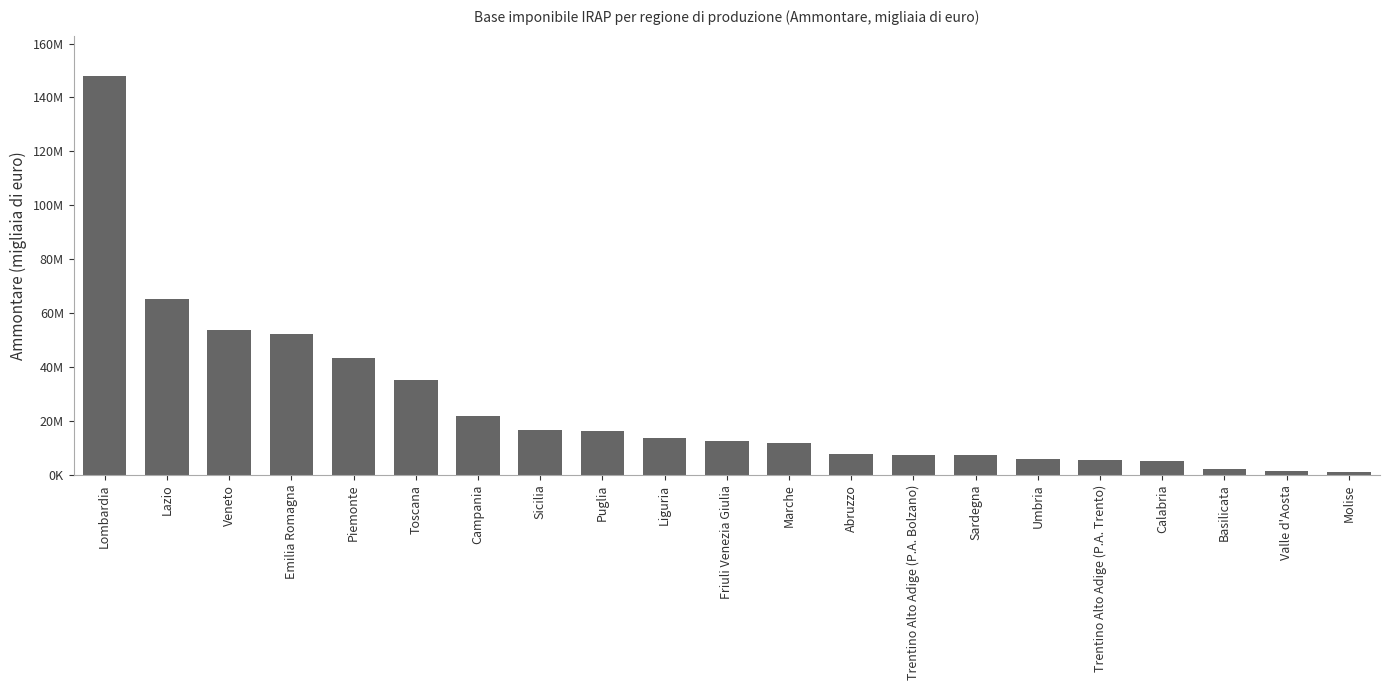

Are the bars horizontal?

No